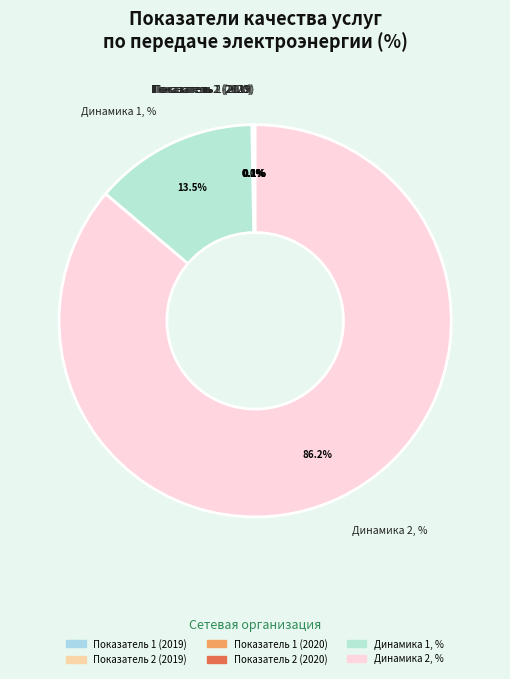

Is there a majority slice in this chart?

Yes